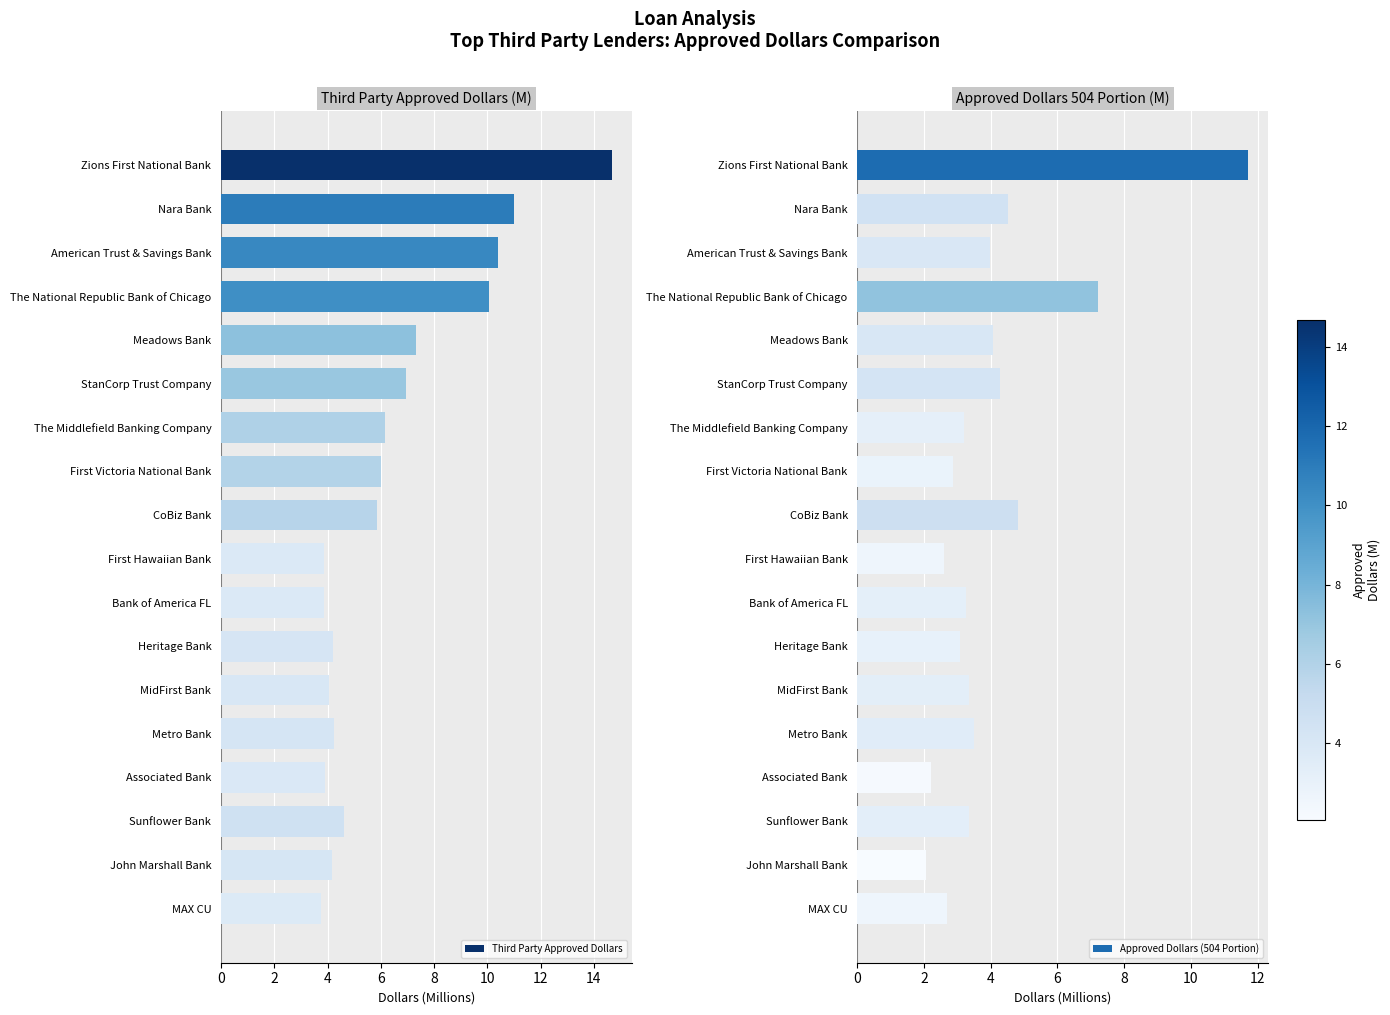

Reading left to right, extract all data points from this chart.

Third Party Approved Dollars: 14.7	11.0	10.4	10.1	7.3	7.0	6.1	6.0	5.8	3.9	3.9	4.2	4.1	4.3	3.9	4.6	4.2	3.7
Approved Dollars (504 Portion): 11.7	4.5	4.0	7.2	4.1	4.3	3.2	2.9	4.8	2.6	3.2	3.1	3.3	3.5	2.2	3.3	2.1	2.7